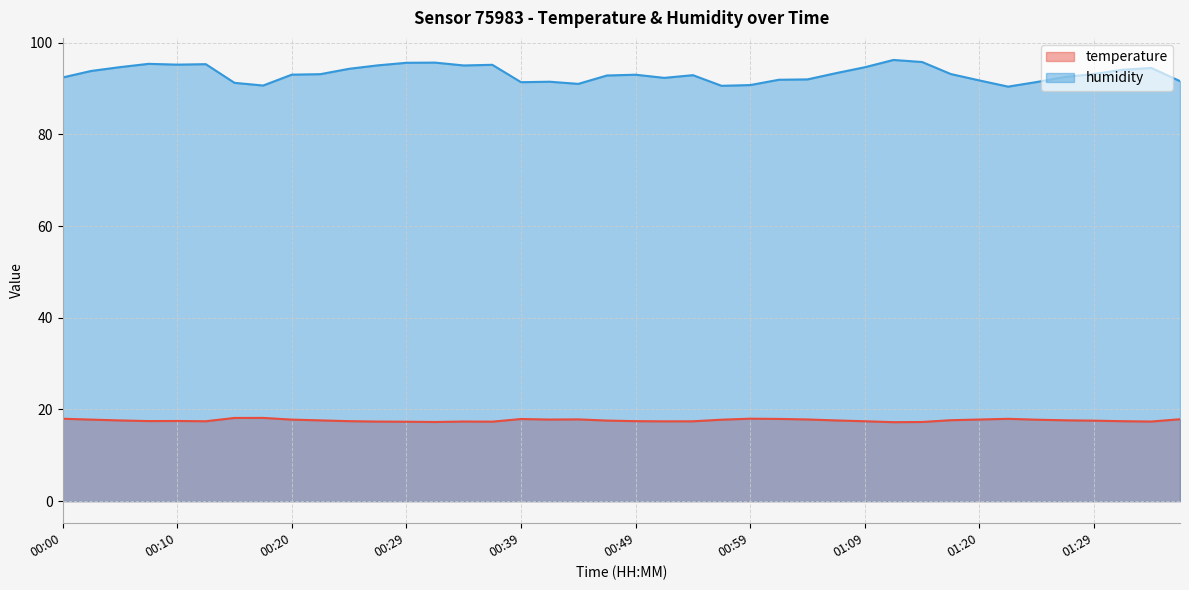

Reading left to right, what are all the values shown in this chart?

temperature: 18.0	17.8	17.6	17.5	17.5	17.4	18.1	18.2	17.8	17.6	17.4	17.4	17.3	17.3	17.4	17.3	17.9	17.8	17.8	17.6	17.4	17.4	17.4	17.8	18.0	17.9	17.8	17.6	17.4	17.2	17.3	17.7	17.8	18.0	17.8	17.6	17.6	17.4	17.4	17.9
humidity: 92.4	93.8	94.7	95.4	95.2	95.3	91.3	90.7	93.0	93.2	94.3	95.1	95.6	95.7	95.0	95.2	91.4	91.5	91.0	92.9	93.0	92.3	92.9	90.6	90.8	91.9	92.0	93.4	94.7	96.2	95.8	93.2	91.8	90.4	91.4	92.5	93.2	94.1	94.5	91.6